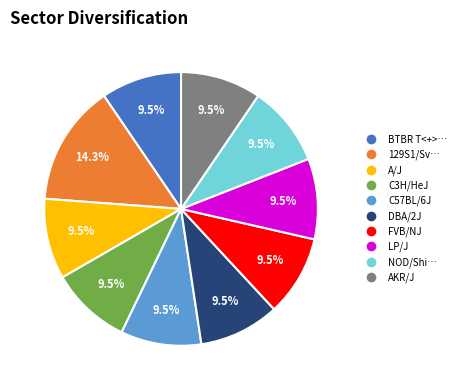

Is there a majority slice in this chart?

No